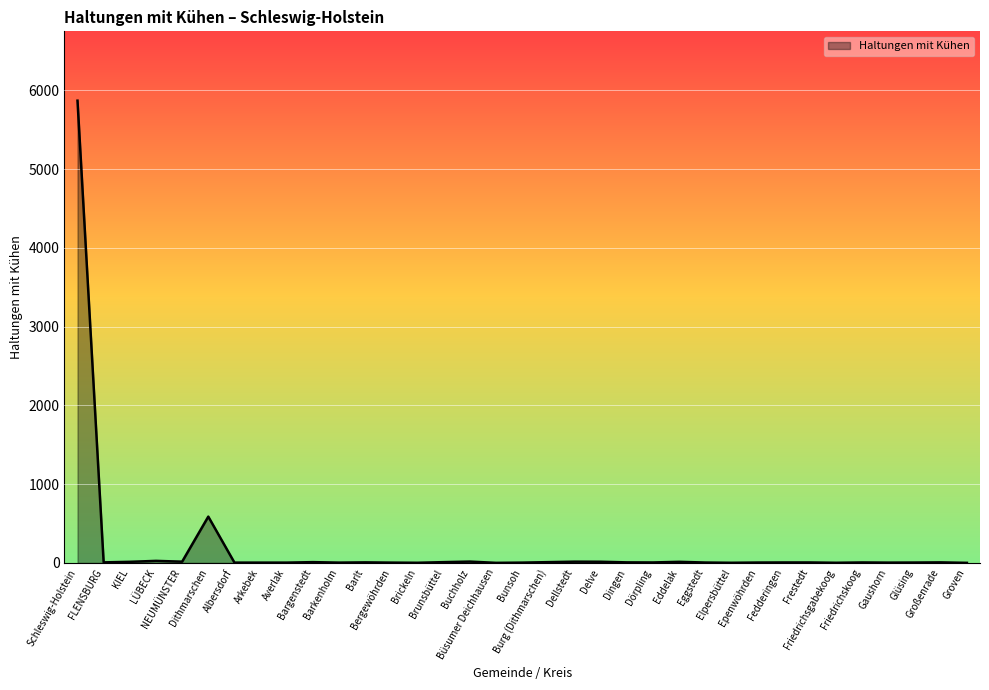

What is the maximum value shown in the chart?

5870